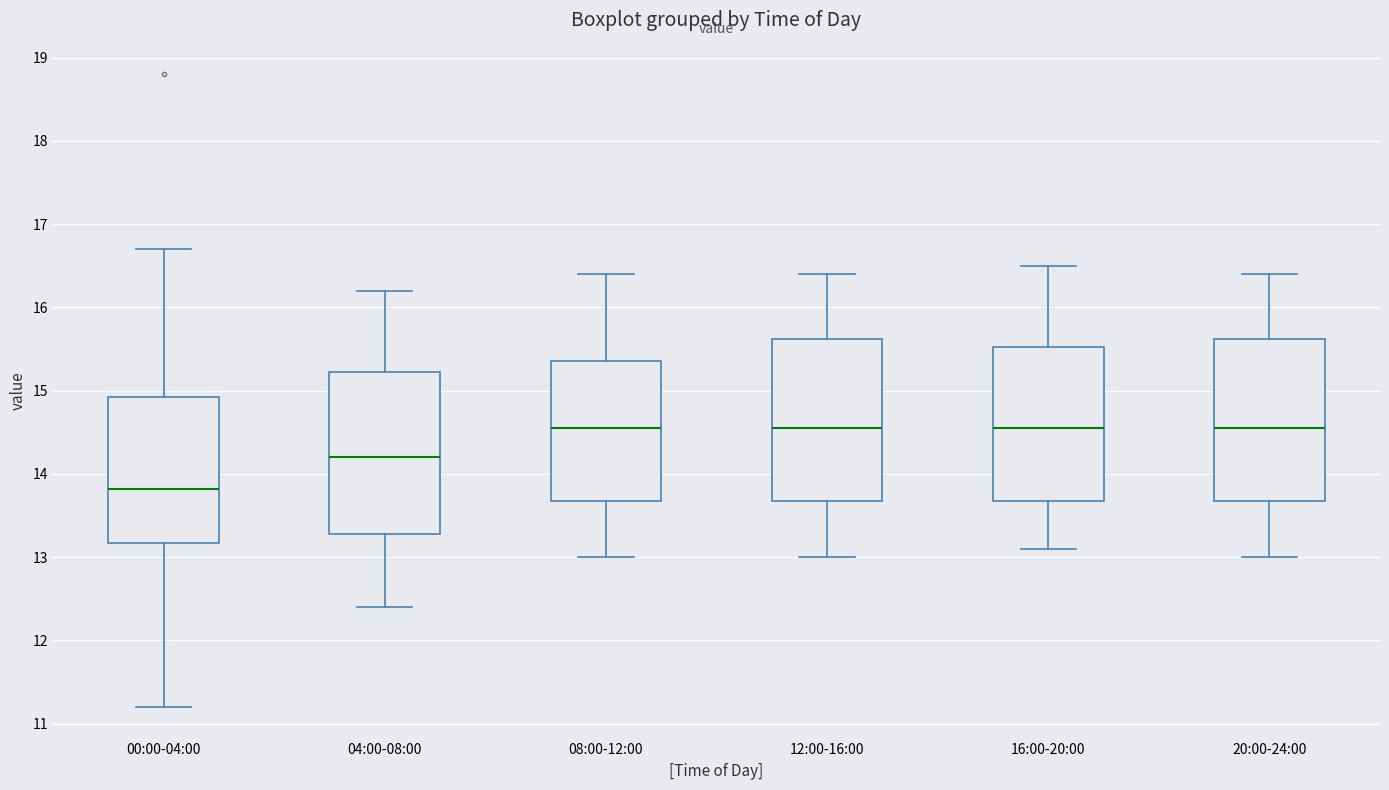

Reading left to right, read every box against the y-axis: the position of its median line, the range the box covers, and the ends of its whiskers. The values are not printed on the chart, so give them approximately, as read against the axis.

00:00-04:00: median 13.8, box 13.2 to 14.9, whiskers 11.2 to 16.7
04:00-08:00: median 14.2, box 13.3 to 15.2, whiskers 12.4 to 16.2
08:00-12:00: median 14.6, box 13.7 to 15.4, whiskers 13.0 to 16.4
12:00-16:00: median 14.6, box 13.7 to 15.6, whiskers 13.0 to 16.4
16:00-20:00: median 14.6, box 13.7 to 15.5, whiskers 13.1 to 16.5
20:00-24:00: median 14.6, box 13.7 to 15.6, whiskers 13.0 to 16.4